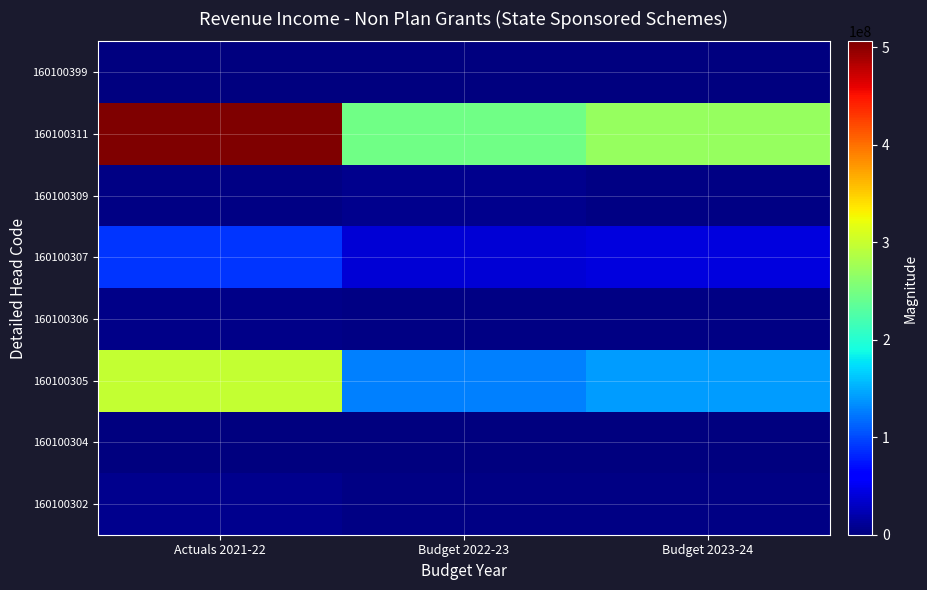

Reading left to right, what are all the values shown in this chart?

160100302: Actuals 2021-22=7434400	Budget 2022-23=3105600	Budget 2023-24=3416160
160100304: Actuals 2021-22=1566000	Budget 2022-23=793200	Budget 2023-24=432000
160100305: Actuals 2021-22=298087400	Budget 2022-23=128144800	Budget 2023-24=140959280
160100306: Actuals 2021-22=5527400	Budget 2022-23=2345800	Budget 2023-24=2580380
160100307: Actuals 2021-22=90728700	Budget 2022-23=39000600	Budget 2023-24=42900660
160100309: Actuals 2021-22=2880000	Budget 2022-23=6450000	Budget 2023-24=2310000
160100311: Actuals 2021-22=506263900	Budget 2022-23=246057000	Budget 2023-24=270662700
160100399: Actuals 2021-22=0	Budget 2022-23=0	Budget 2023-24=0